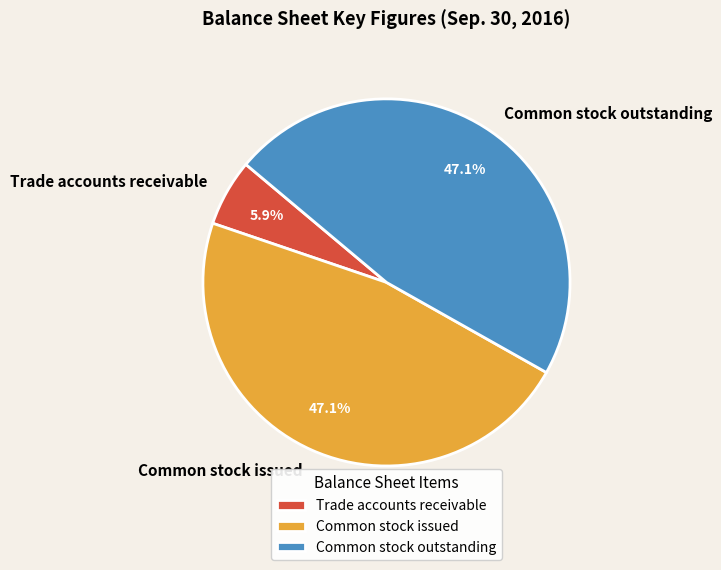

Is it true that Trade accounts receivable is 1% of the pie?

False